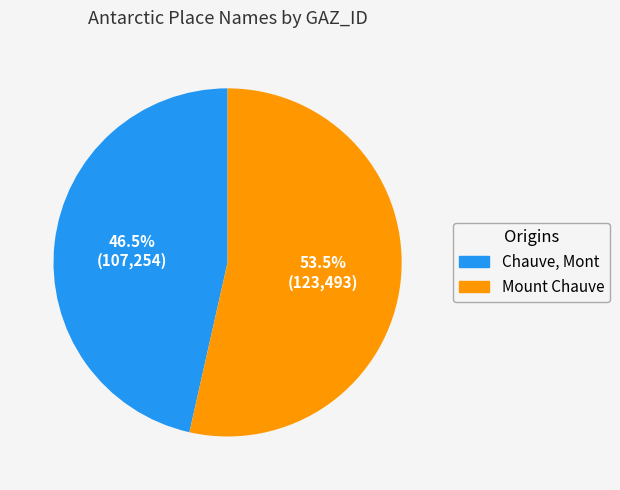

What is the total percentage of Mount Chauve and Chauve, Mont?

100.0%